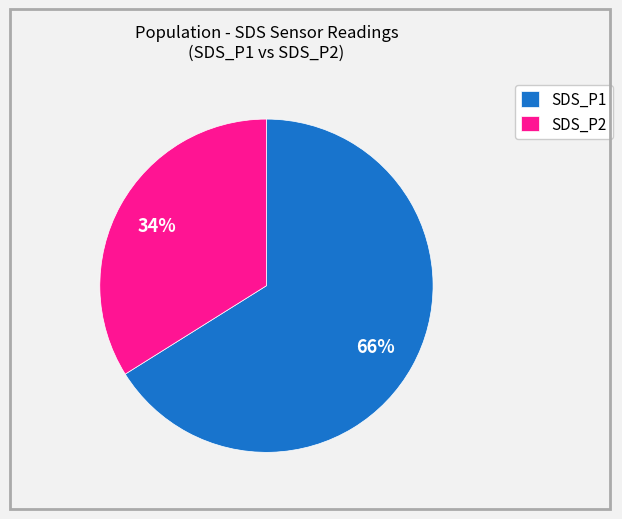

Count the number of slices in the pie.

2